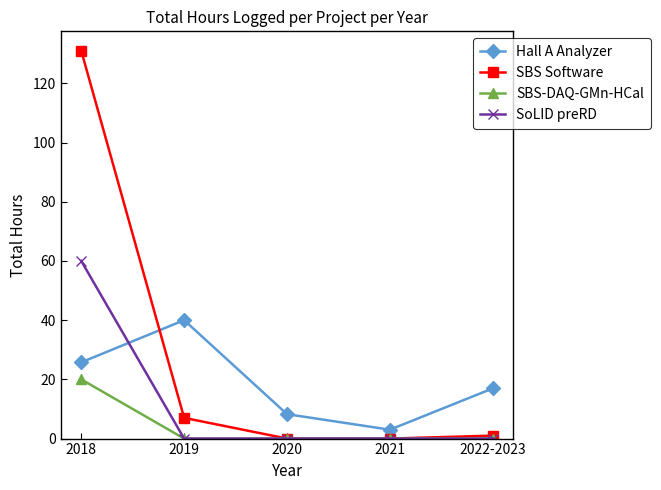

What is the maximum value shown in the chart?

131.0